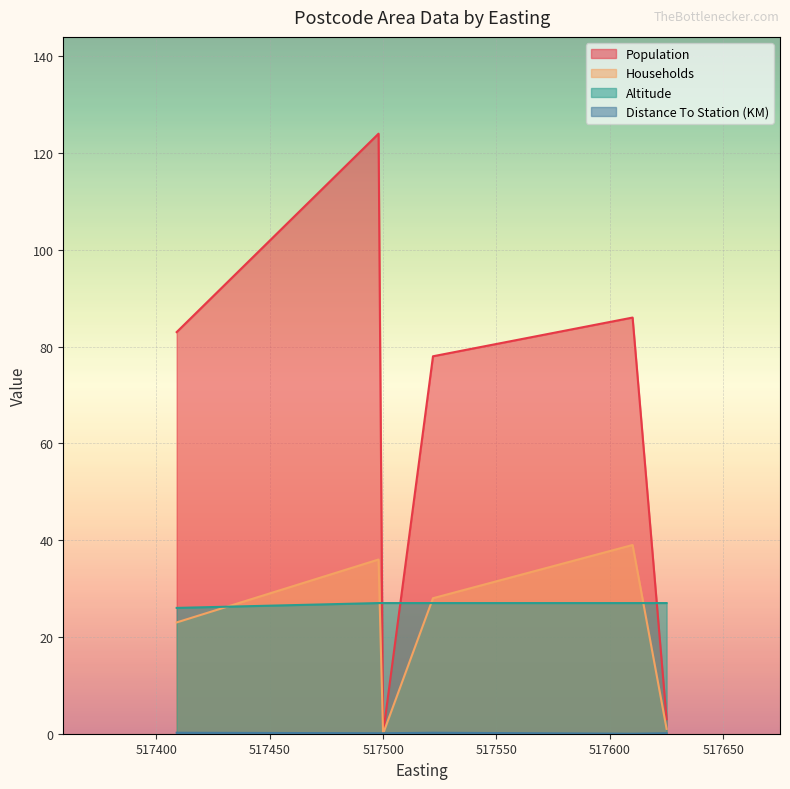

The value of Altitude at 517500 is 7.4. True or false?

False